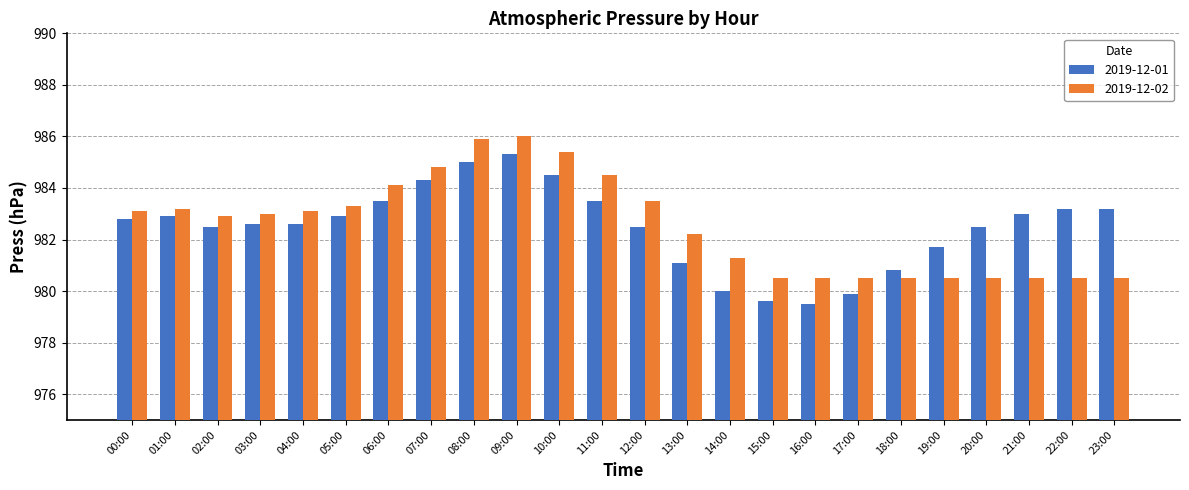

What is the difference between the highest and lowest values at 01:00?

0.3